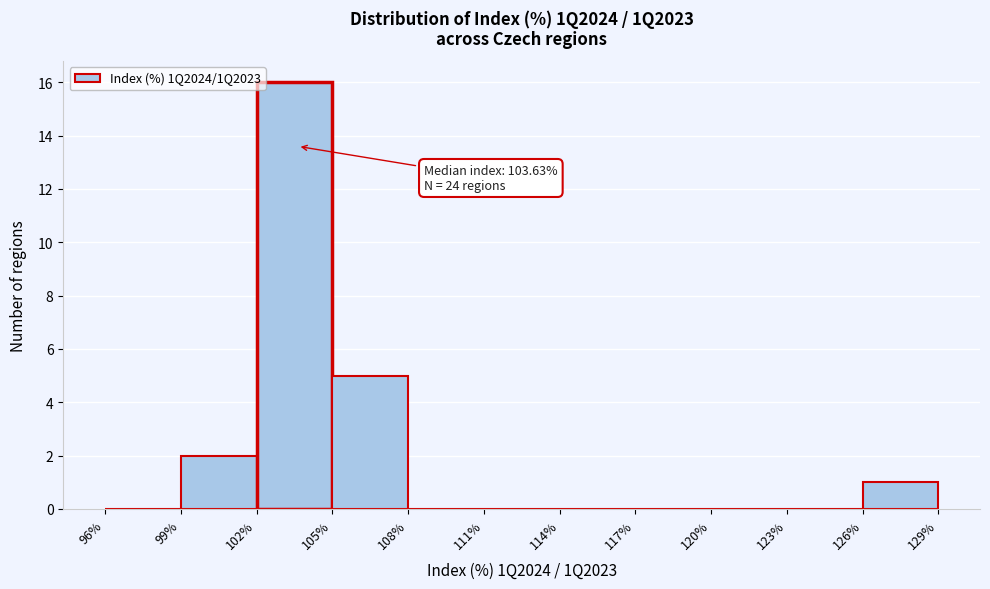

Over which range of the x-axis is the bar tallest?

102% to 105%